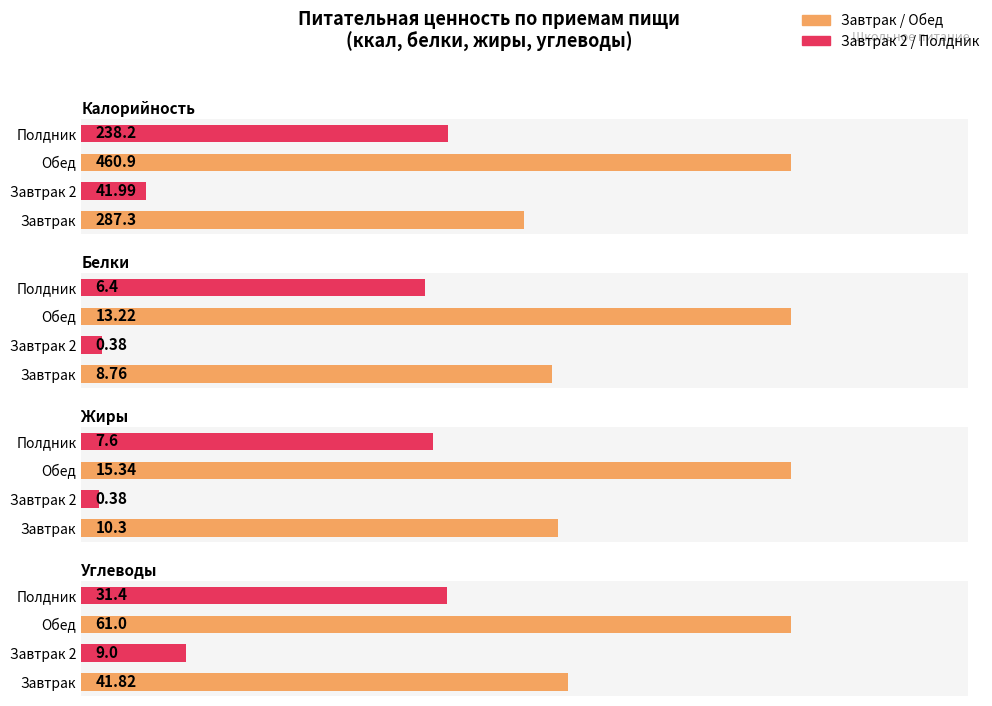

Rank the series at Завтрак 2 from lowest to highest value.

Белки, Жиры, Углеводы, Калорийность